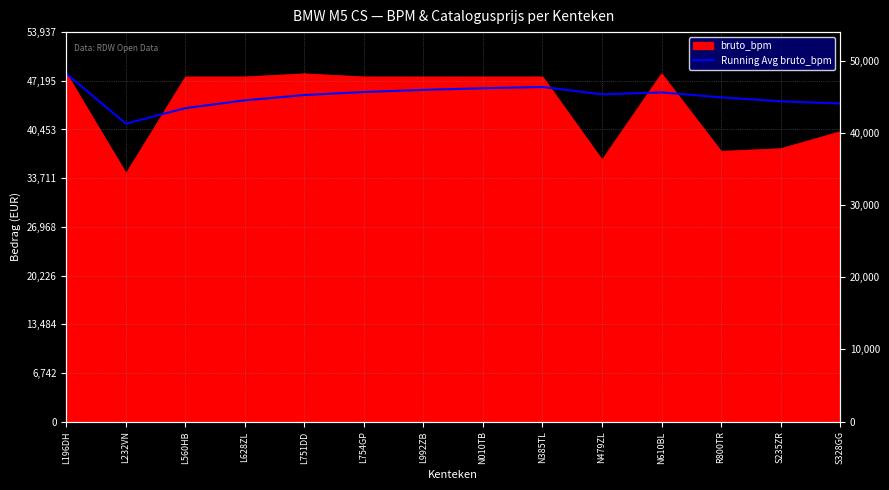

What is the difference between the values at L232VN and S235ZR?

3099.7